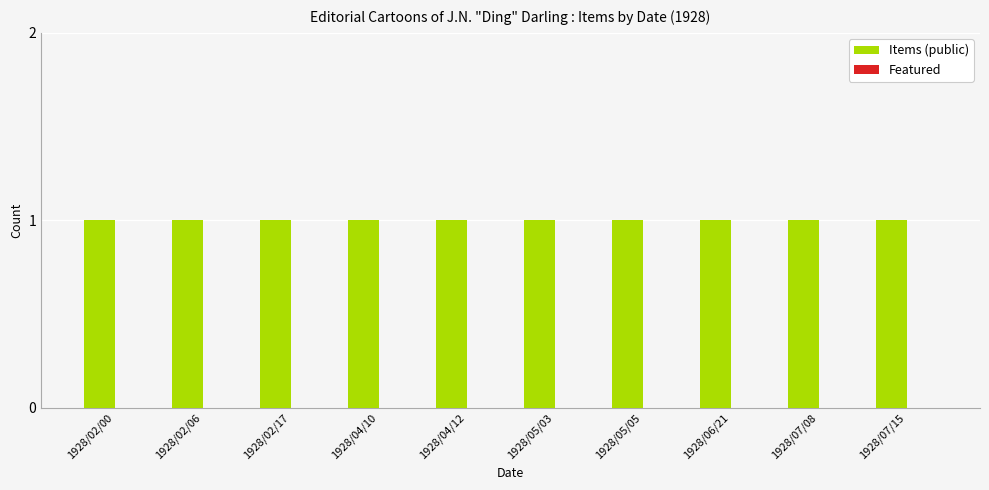

Rank the series by their average value, from highest to lowest.

Items (public), Featured